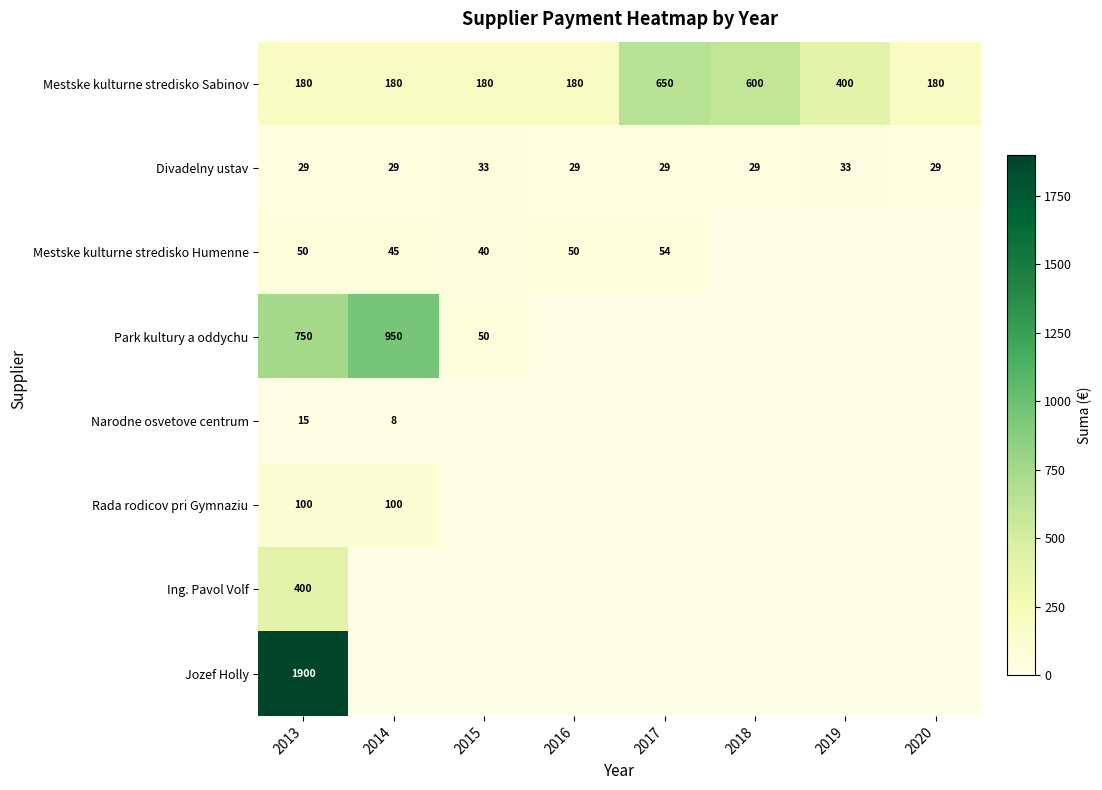

At 2013, list the series in order from smallest to largest.

Narodne osvetove centrum, Divadelny ustav, Mestske kulturne stredisko Humenne, Rada rodicov pri Gymnaziu, Mestske kulturne stredisko Sabinov, Ing. Pavol Volf, Park kultury a oddychu, Jozef Holly